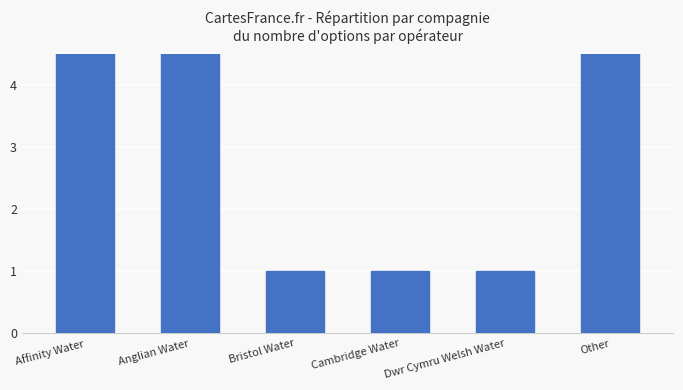

What value does the data have at Affinity Water?

8